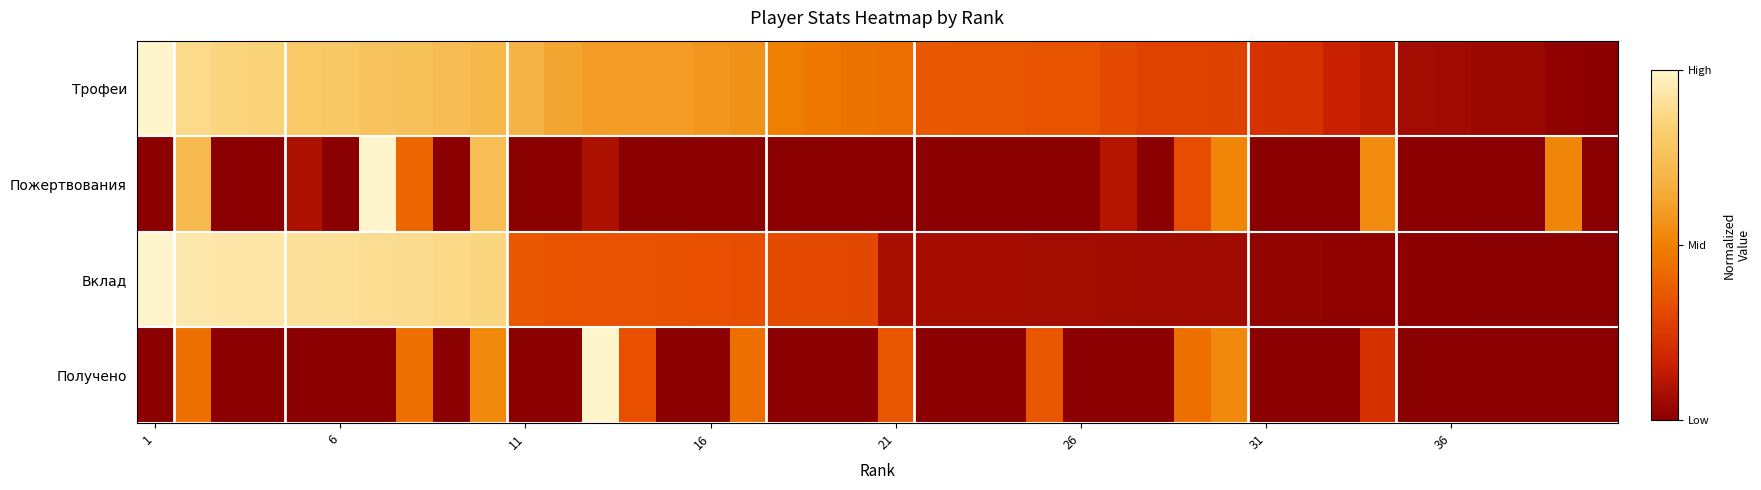

At how many categories does at least one series exceed 0?

39